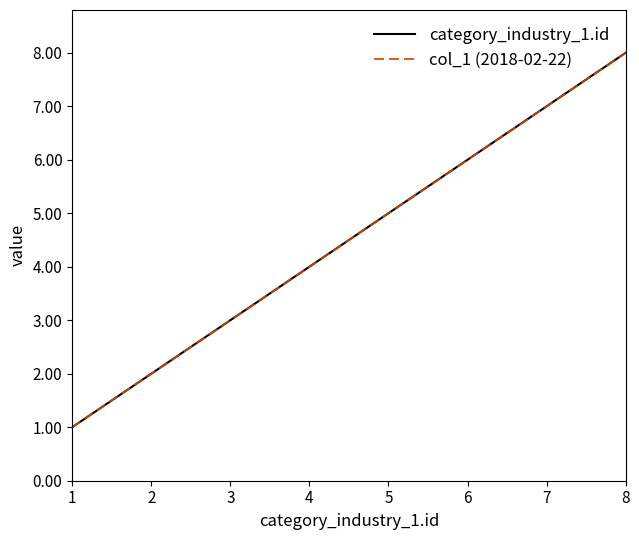

Does the chart have visible grid lines?

No